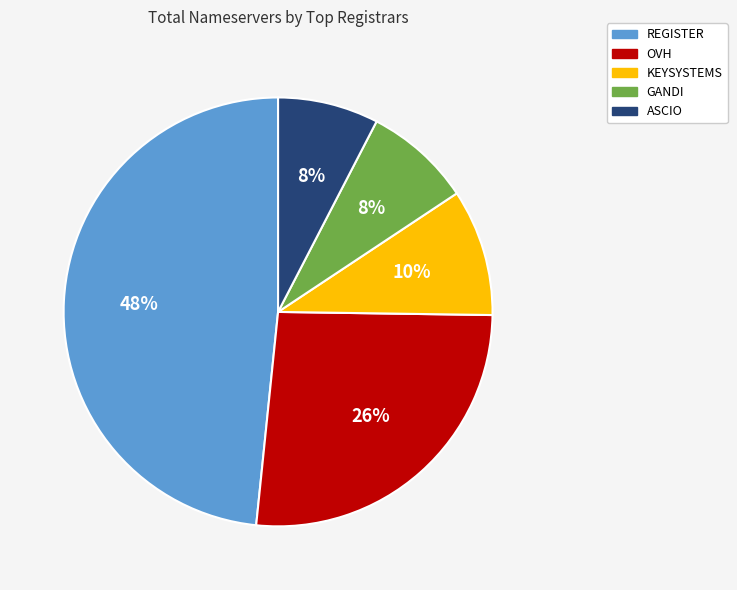

Is the sum of KEYSYSTEMS and ASCIO greater than half?

No